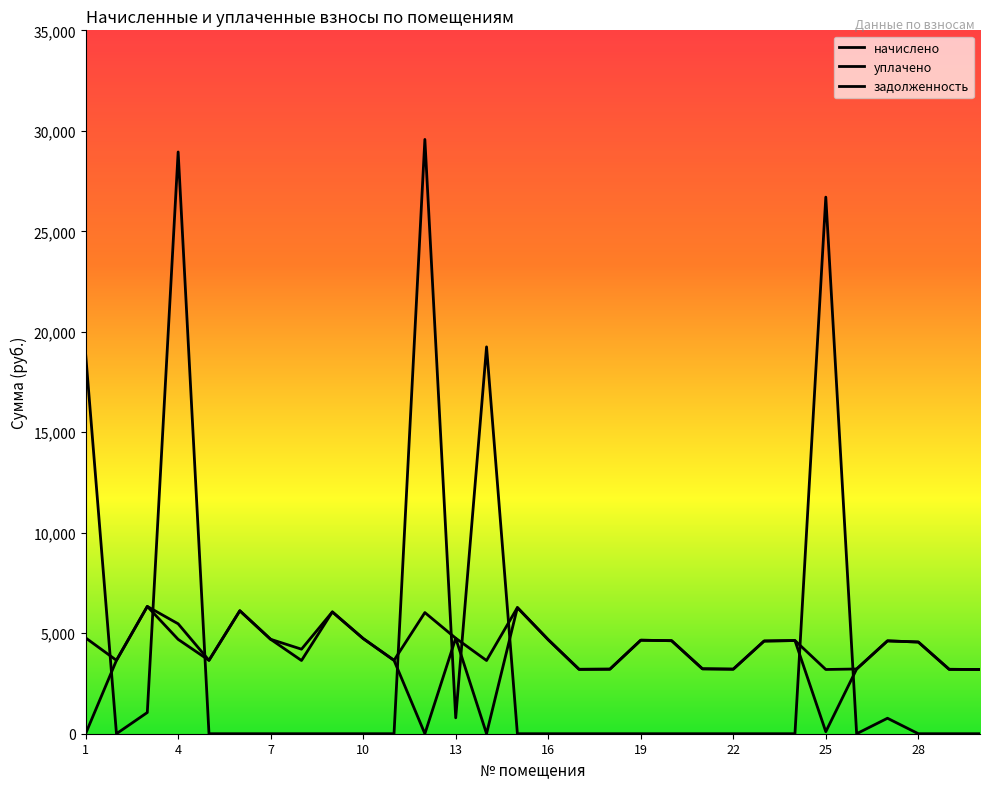

Does the chart have visible grid lines?

No